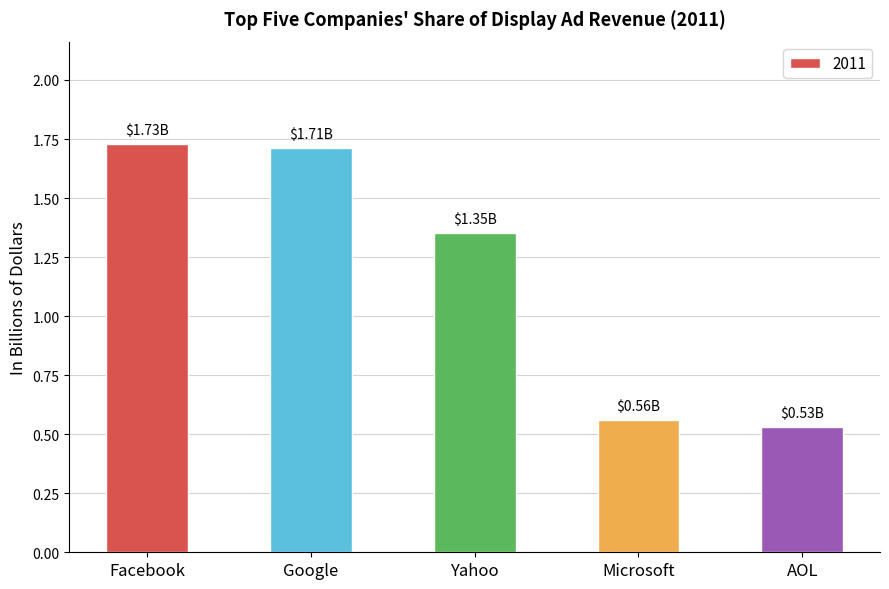

List the labels in order of value, smallest first.

AOL, Microsoft, Yahoo, Google, Facebook